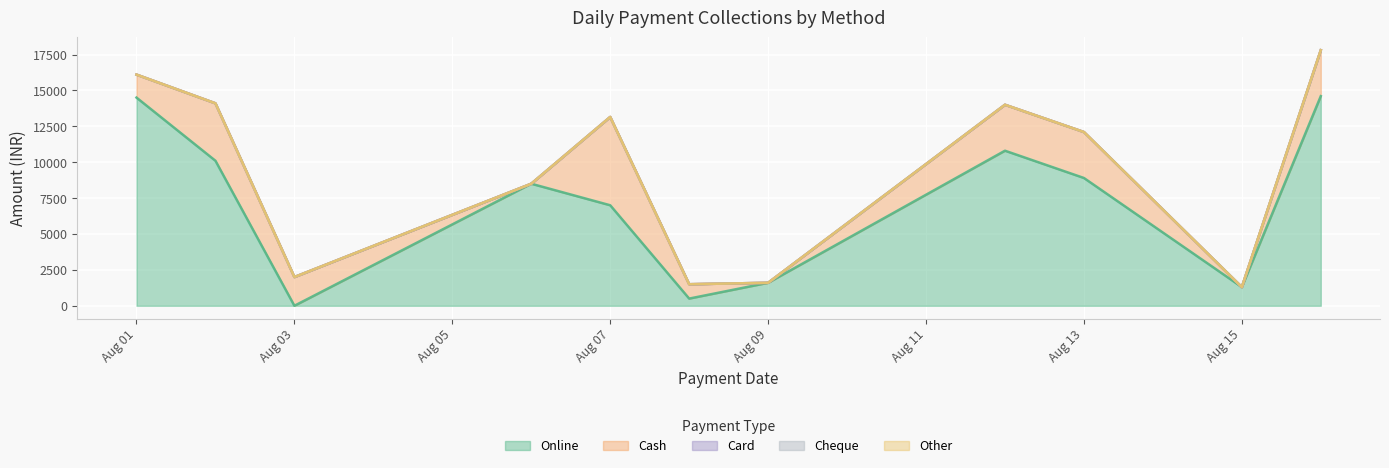

Which label corresponds to the smallest value in the chart?

2024-08-03